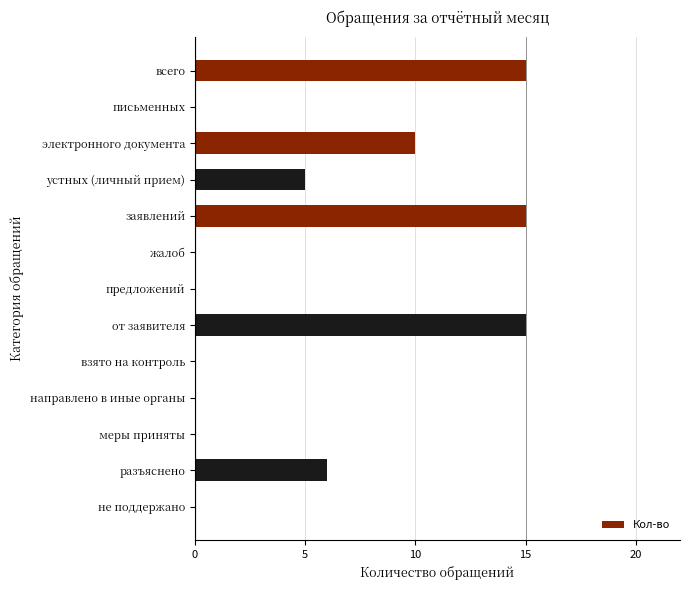

The value at предложений is 7. True or false?

False